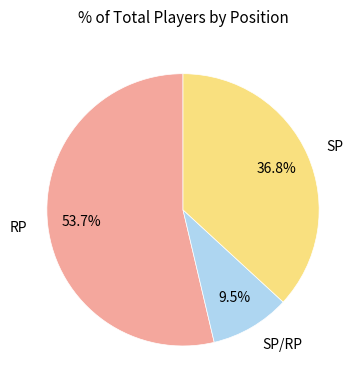

How many segments does this pie chart have?

3